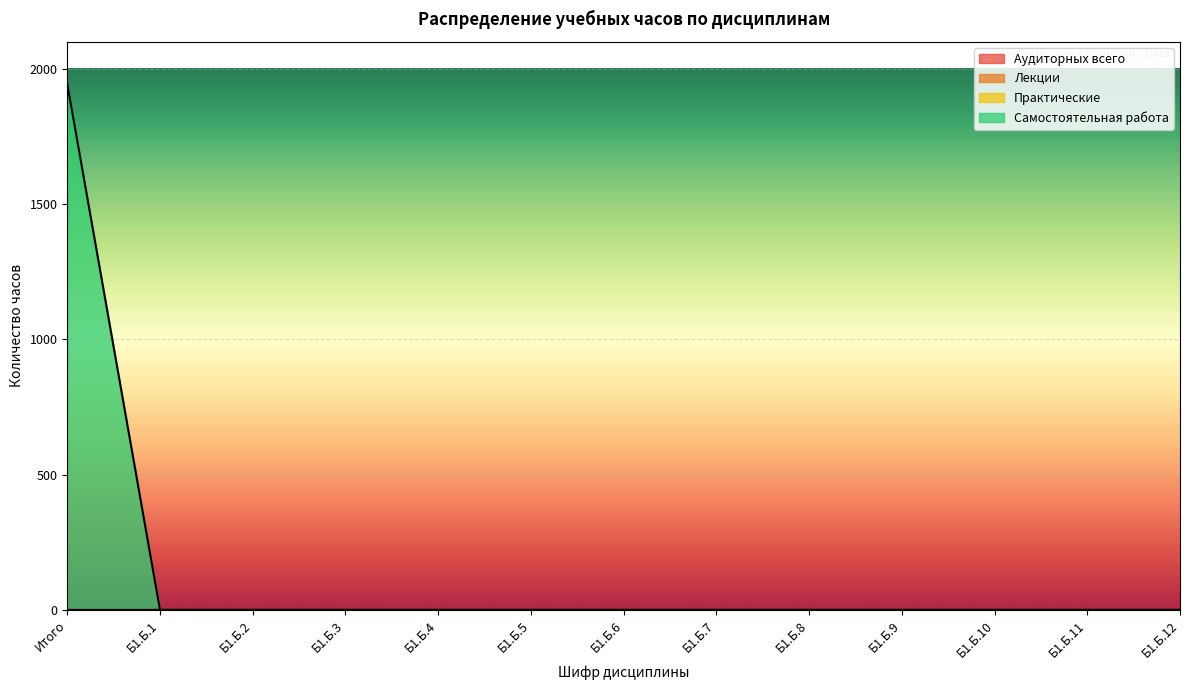

What is the label of the 1st point from the right?

Б1.Б.12